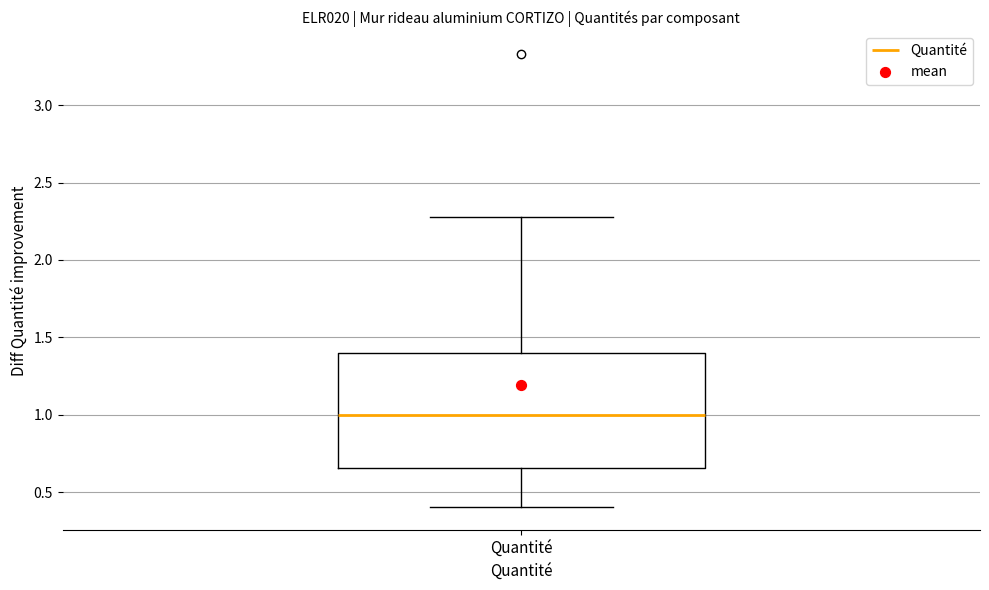

Transcribe this box plot: give where the median line is, the range the box spans, and where the two whiskers end, as read against the y-axis. The values are not printed on the chart, so give them approximately, as read against the axis.

median 1.00, box 0.65 to 1.40, whiskers 0.40 to 2.30